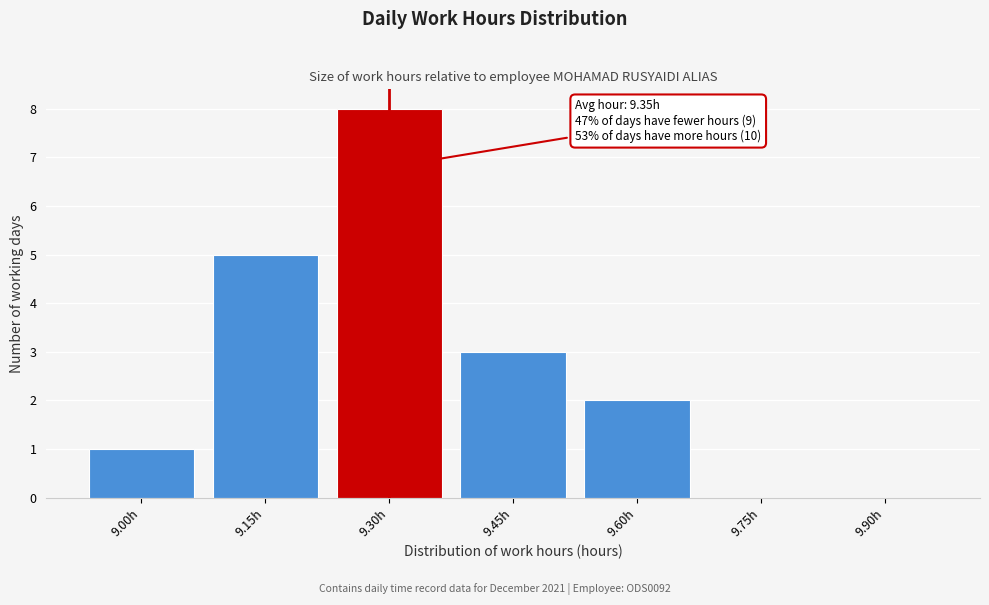

Reading right to left, transcribe all the data shown in this chart.

9.90h=0	9.75h=0	9.60h=2	9.45h=3	9.30h=8	9.15h=5	9.00h=1